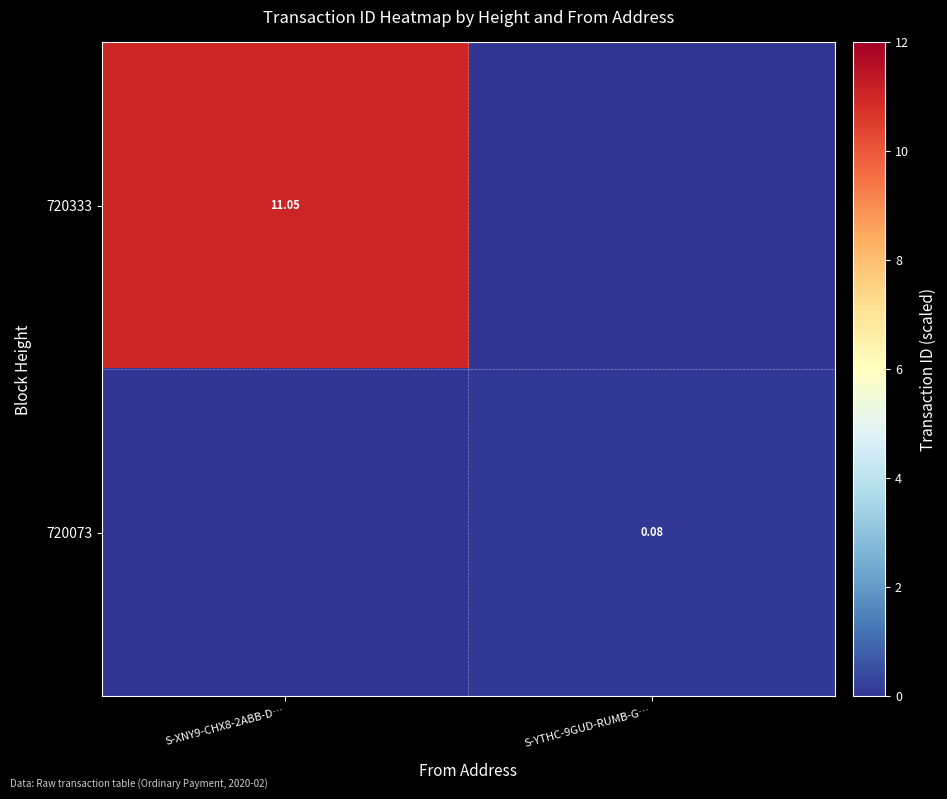

Read the 720333 value at S-XNY9-CHX8-2ABB-D….

11.0